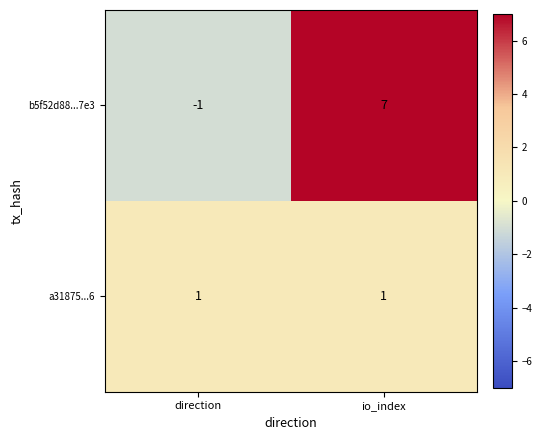

What is the average value of the b5f52d88...7e3 series?

3